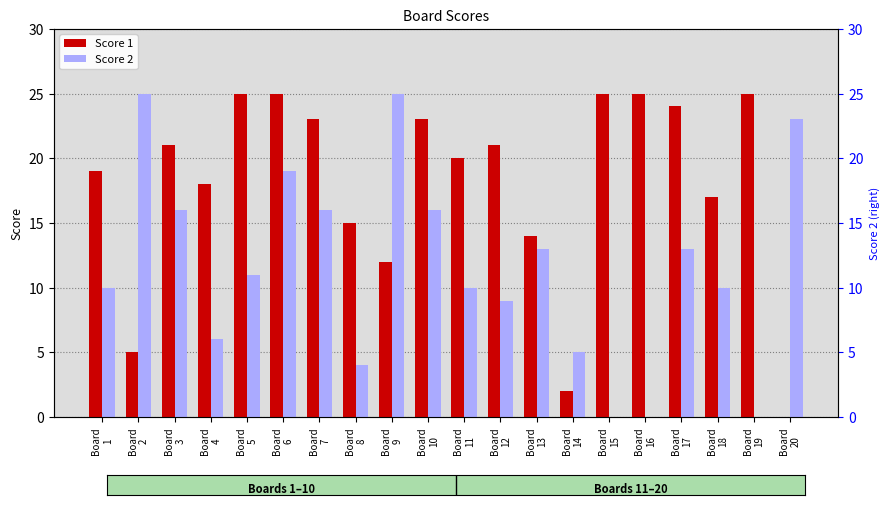

The Score 1 series shows 24 at Board
13. True or false?

False